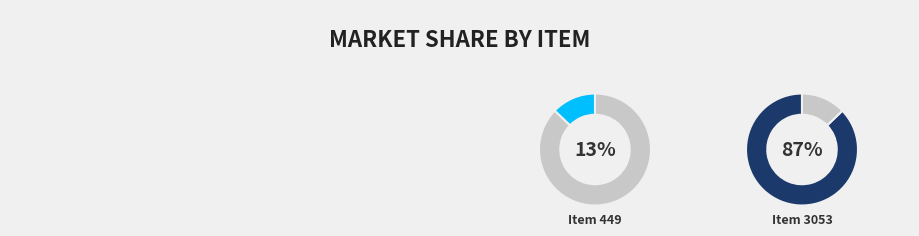

Does any single category account for the majority?

Yes